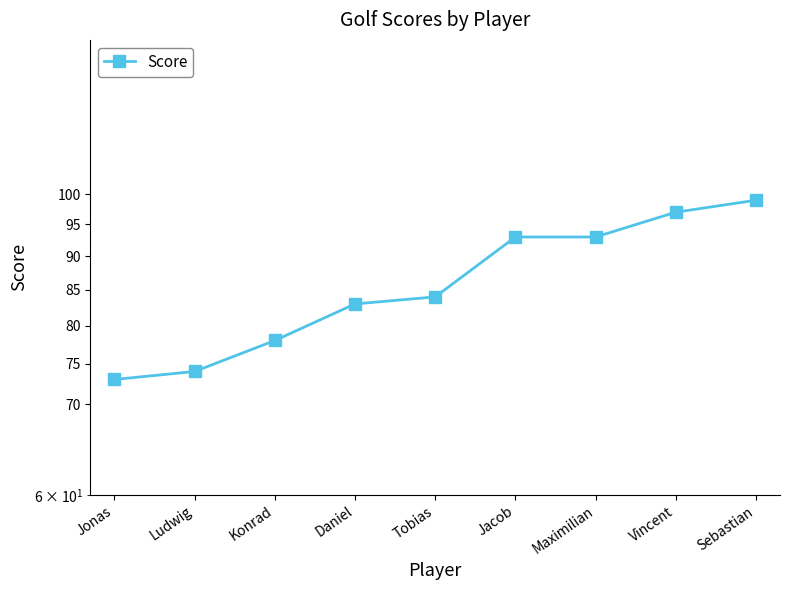

What is the minimum value shown in the chart?

73